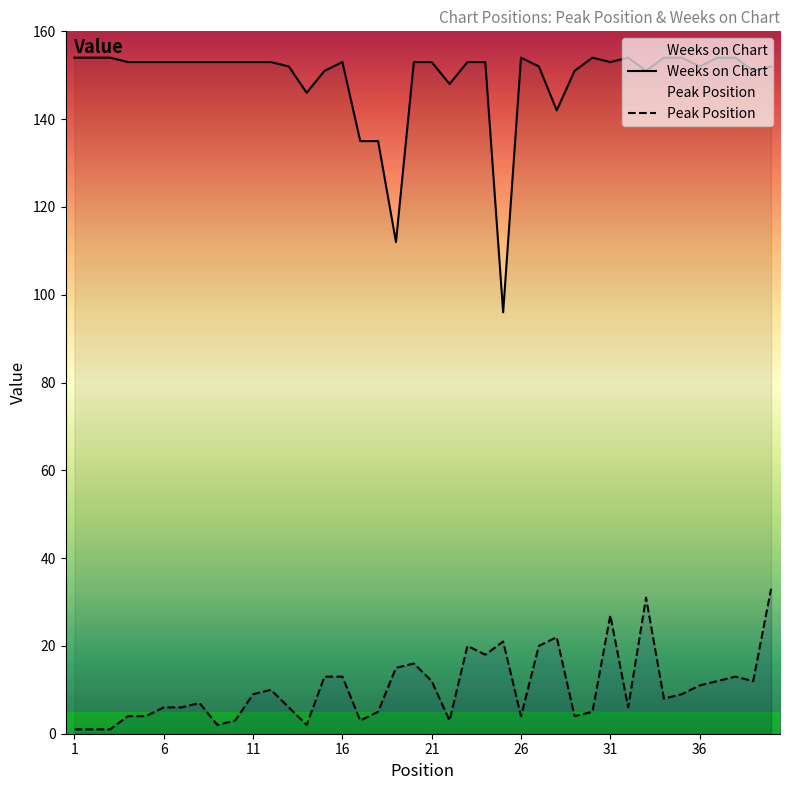

What is the maximum value shown in the chart?

154